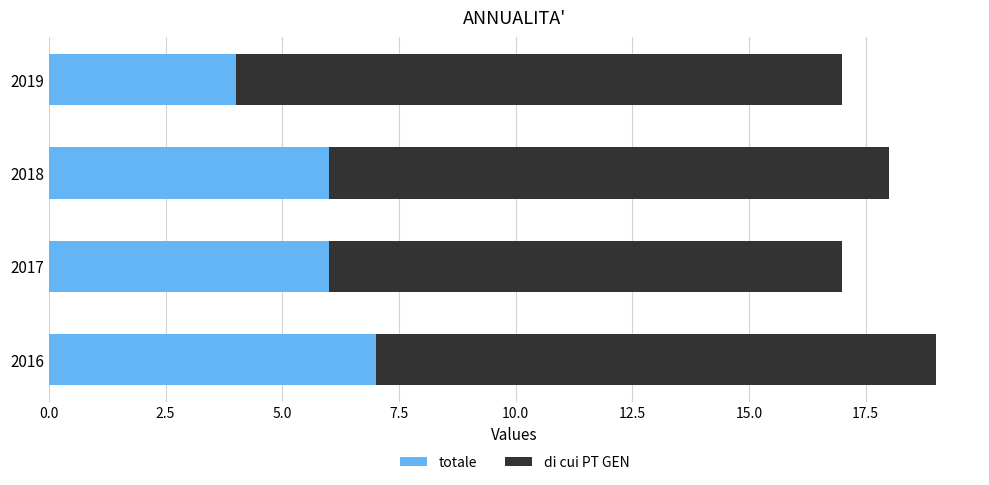

What is the average value of the di cui PT GEN series?

12